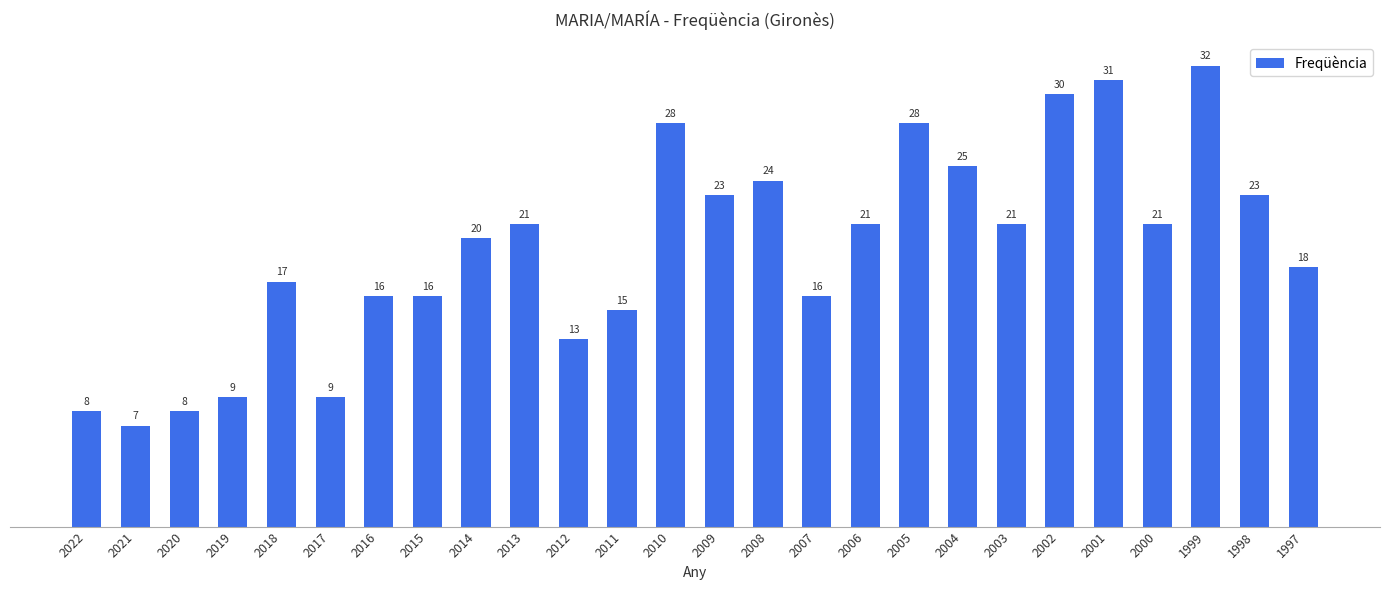

What is the ratio of the value at 2000 to the value at 1999?

0.7